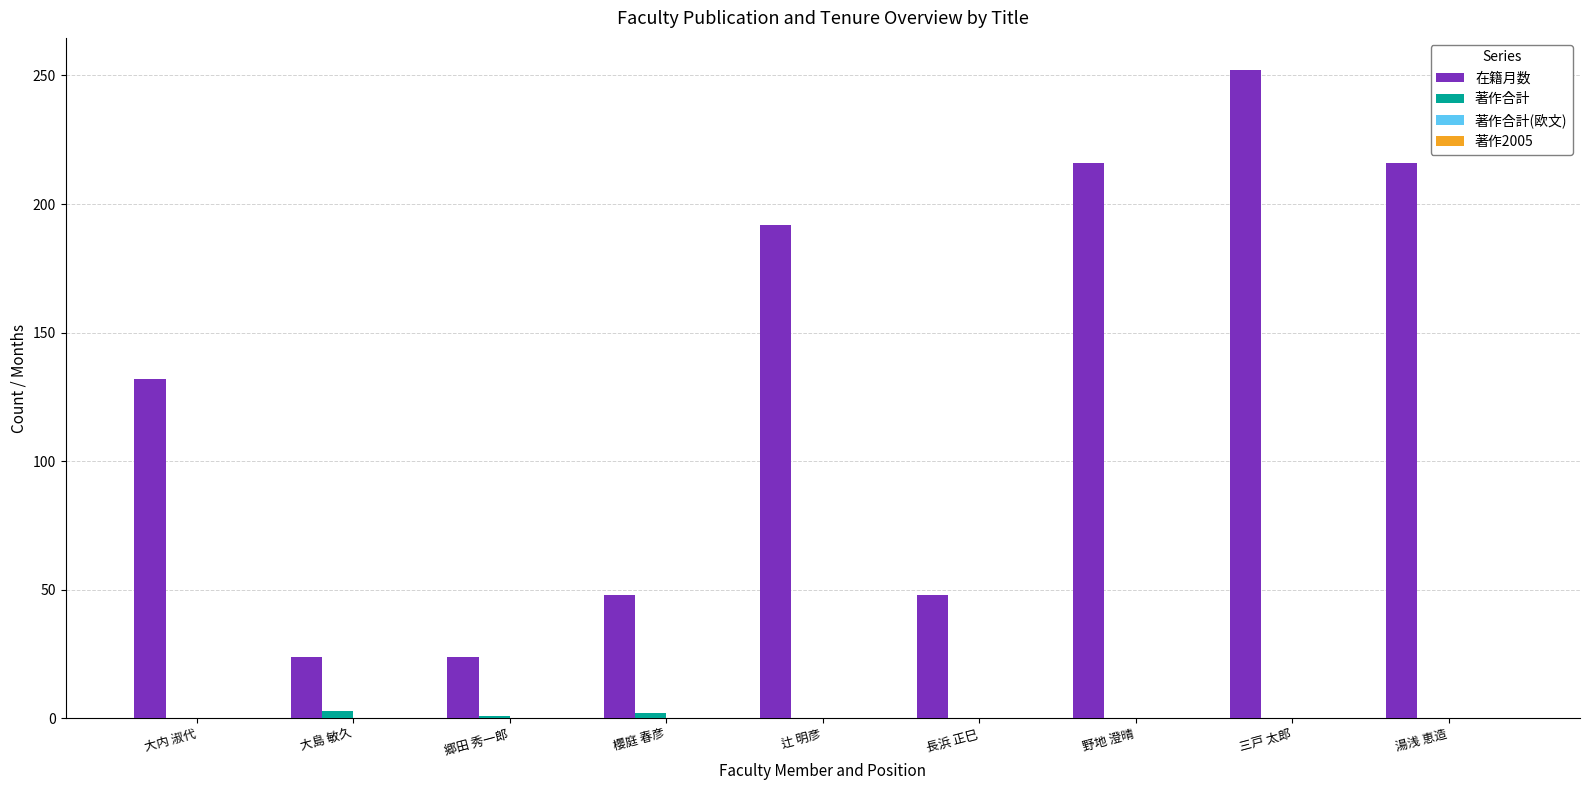

Does the chart contain stacked bars?

No